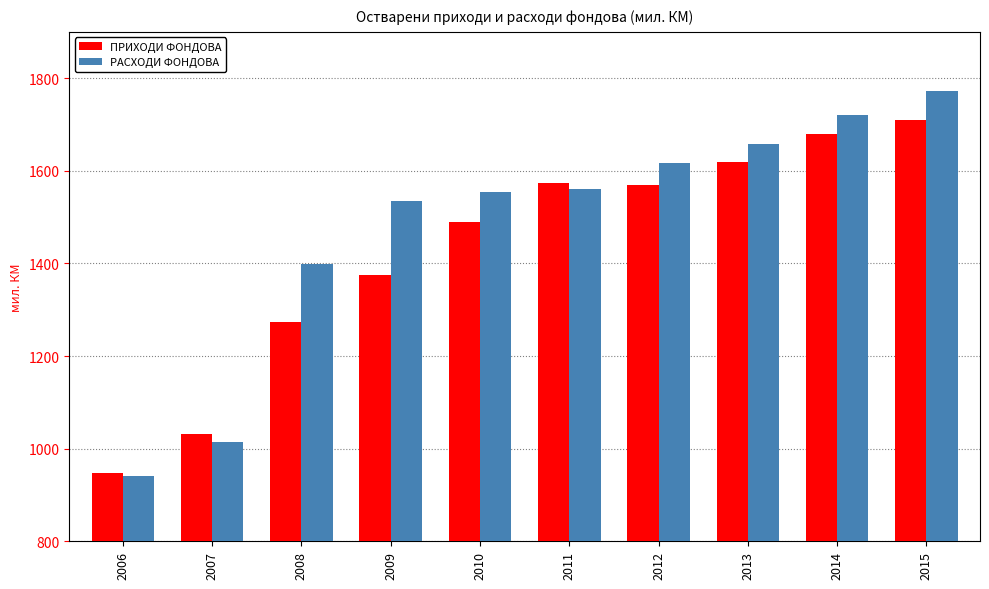

What is the value of the ПРИХОДИ ФОНДОВА bar at the 3rd from the left?

1273.1